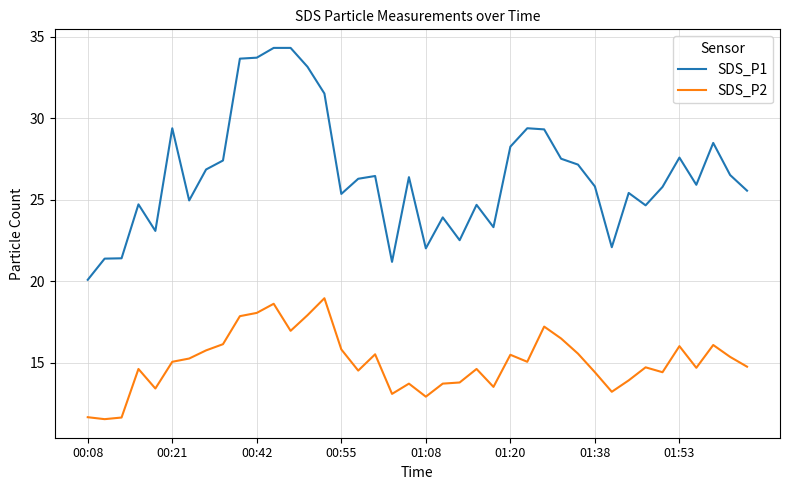

True or false: SDS_P2 and SDS_P1 cross at least once.

False